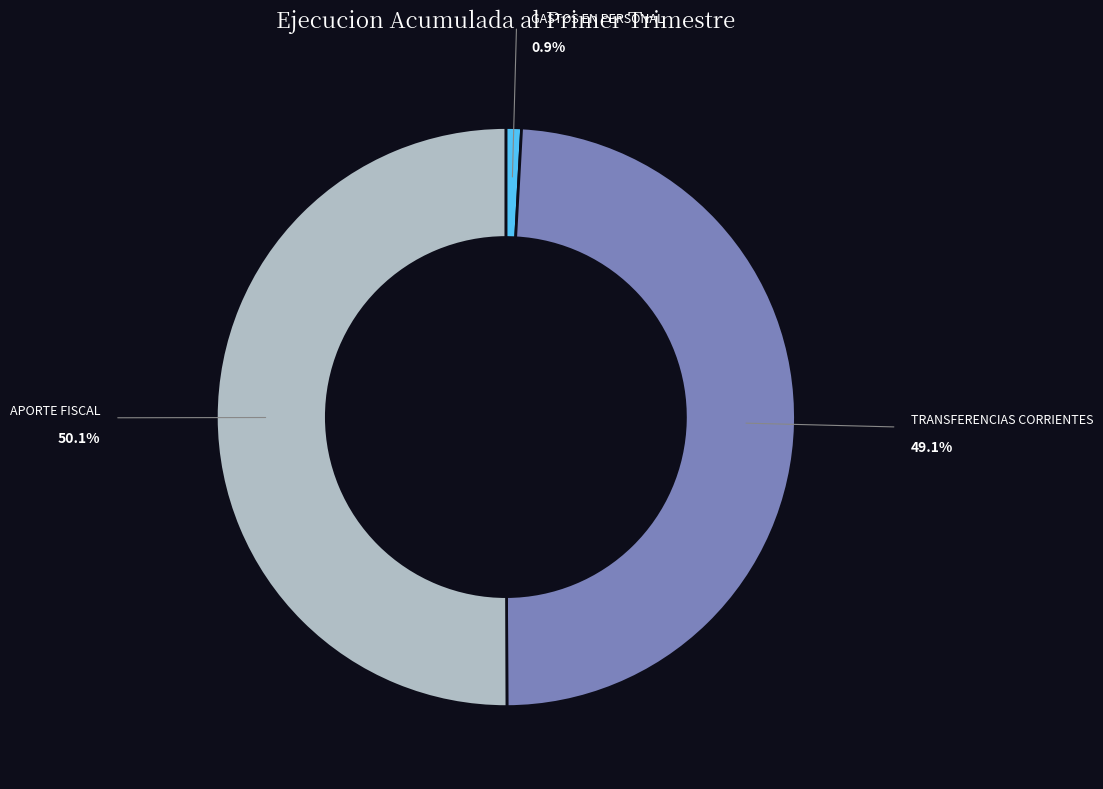

Is there any slice that represents more than half of the pie?

Yes